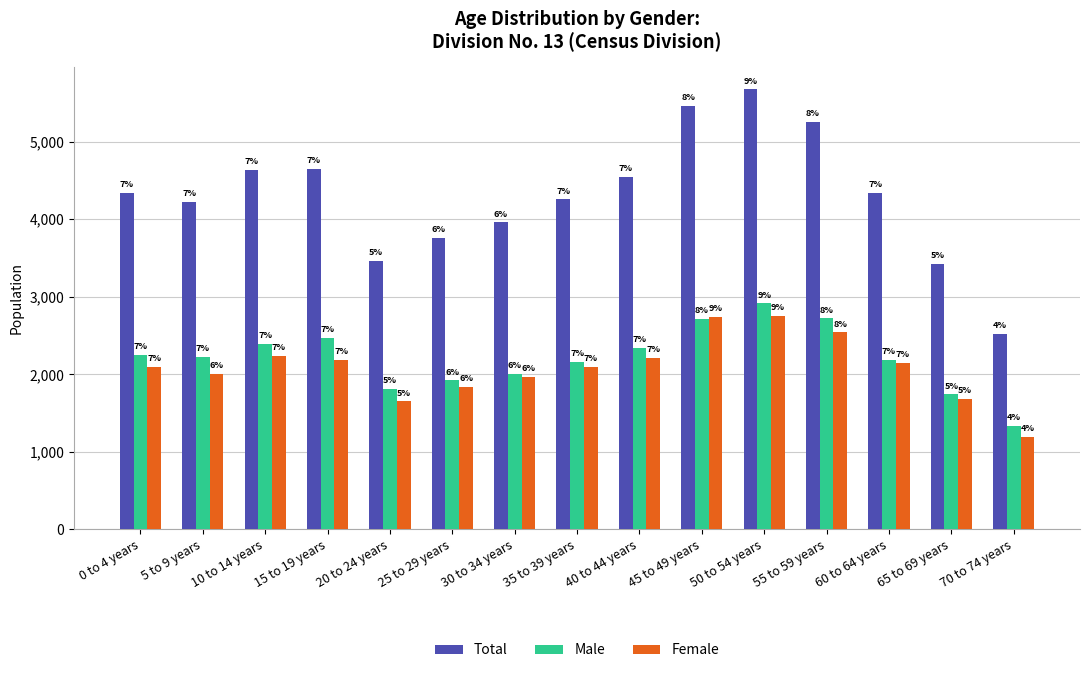

What is the difference between the maximum and minimum values in the Total series?

3155